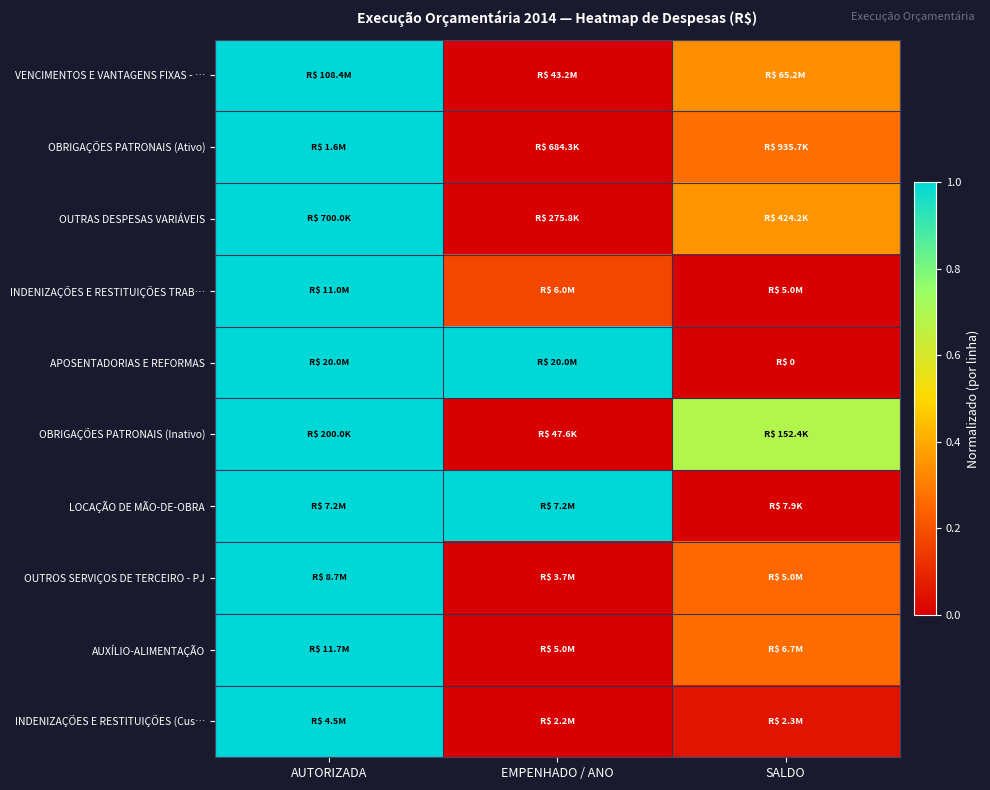

Reading left to right, transcribe all the data shown in this chart.

VENCIMENTOS E VANTAGENS FIXAS - …: AUTORIZADA=1.0	EMPENHADO / ANO=0.0	SALDO=0.3
OBRIGAÇÕES PATRONAIS (Ativo): AUTORIZADA=1.0	EMPENHADO / ANO=0.0	SALDO=0.3
OUTRAS DESPESAS VARIÁVEIS: AUTORIZADA=1.0	EMPENHADO / ANO=0.0	SALDO=0.3
INDENIZAÇÕES E RESTITUIÇÕES TRAB…: AUTORIZADA=1.0	EMPENHADO / ANO=0.2	SALDO=0.0
APOSENTADORIAS E REFORMAS: AUTORIZADA=1.0	EMPENHADO / ANO=1.0	SALDO=0.0
OBRIGAÇÕES PATRONAIS (Inativo): AUTORIZADA=1.0	EMPENHADO / ANO=0.0	SALDO=0.7
LOCAÇÃO DE MÃO-DE-OBRA: AUTORIZADA=1.0	EMPENHADO / ANO=1.0	SALDO=0.0
OUTROS SERVIÇOS DE TERCEIRO - PJ: AUTORIZADA=1.0	EMPENHADO / ANO=0.0	SALDO=0.3
AUXÍLIO-ALIMENTAÇÃO: AUTORIZADA=1.0	EMPENHADO / ANO=0.0	SALDO=0.3
INDENIZAÇÕES E RESTITUIÇÕES (Cus…: AUTORIZADA=1.0	EMPENHADO / ANO=0.0	SALDO=0.1